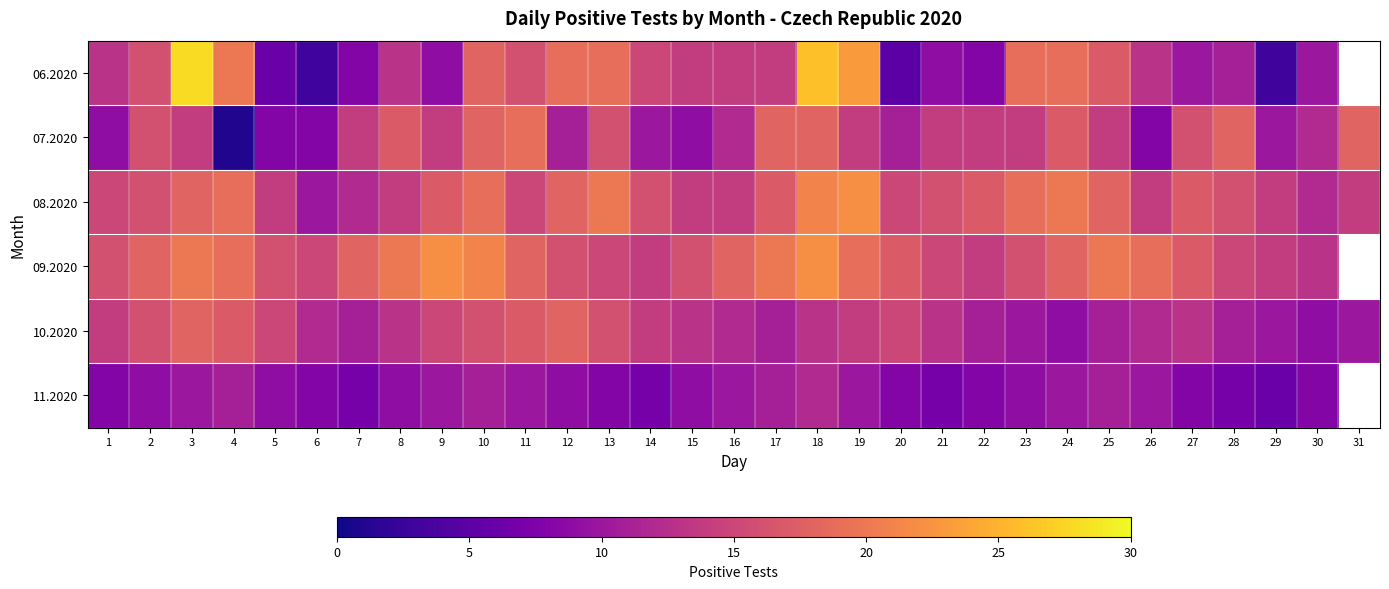

Which series has the largest total across all categories?

08.2020